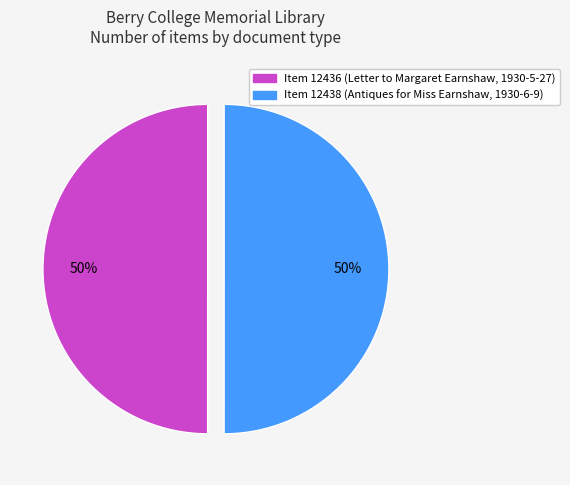

To the nearest percent, what is the average slice percentage?

50%